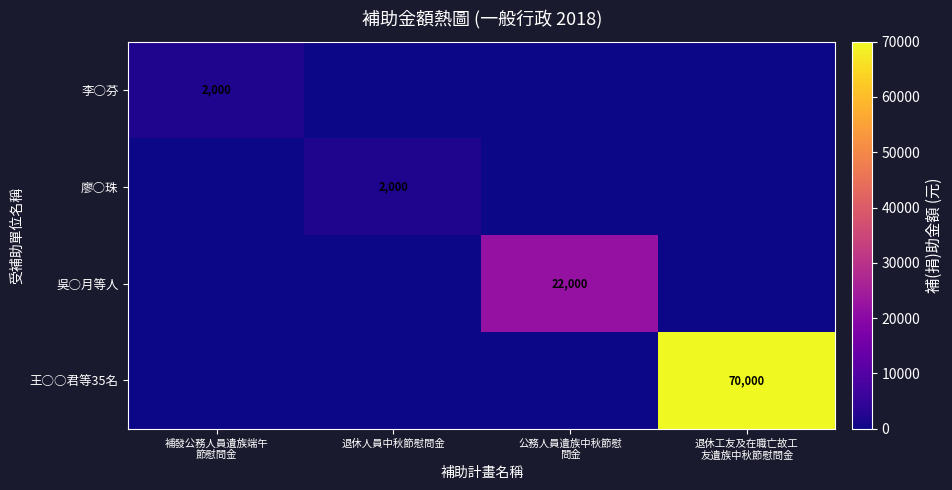

True or false: 廖○珠 has a value of 596 at 退休人員中秋節慰問金.

False